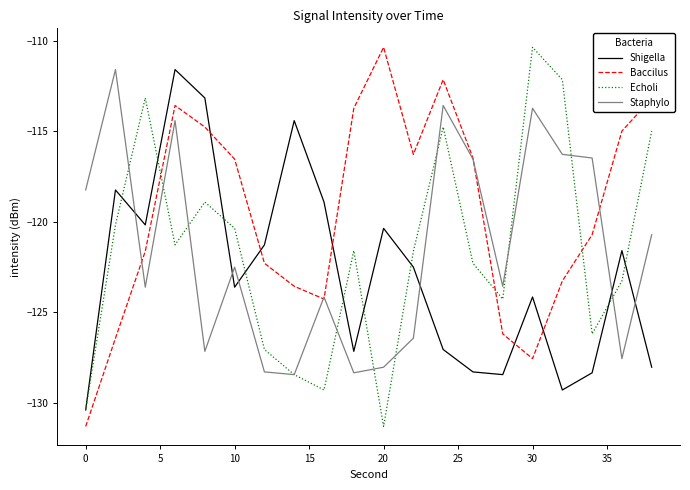

What are all the series names shown in the legend?

Shigella, Baccilus, Echoli, Staphylo